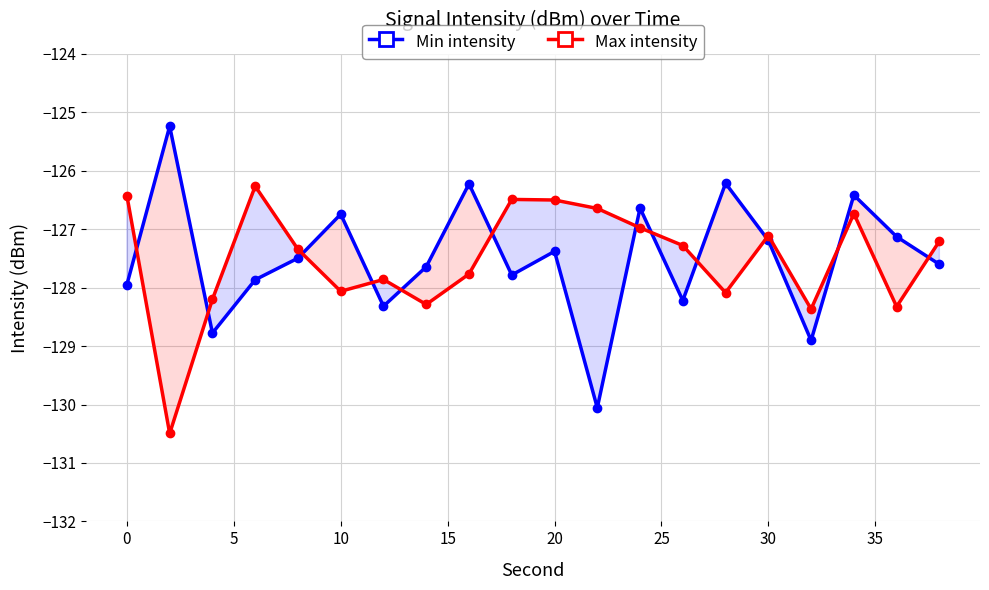

Between 15 and 30, which series saw the biggest shift?

Max intensity